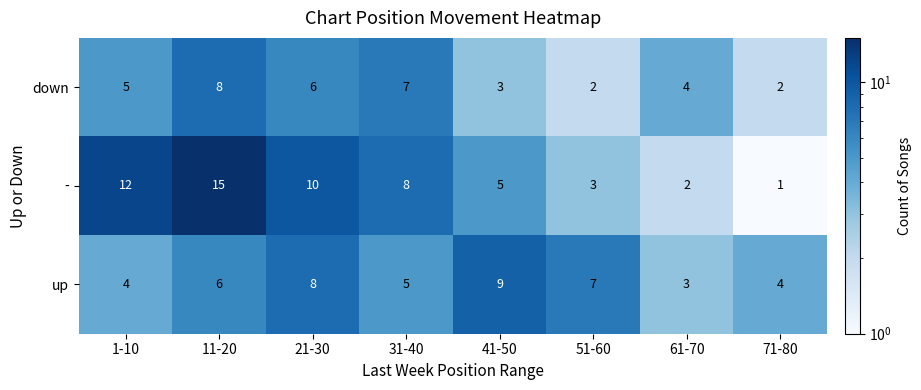

At which category does the chart reach its minimum across all series?

71-80